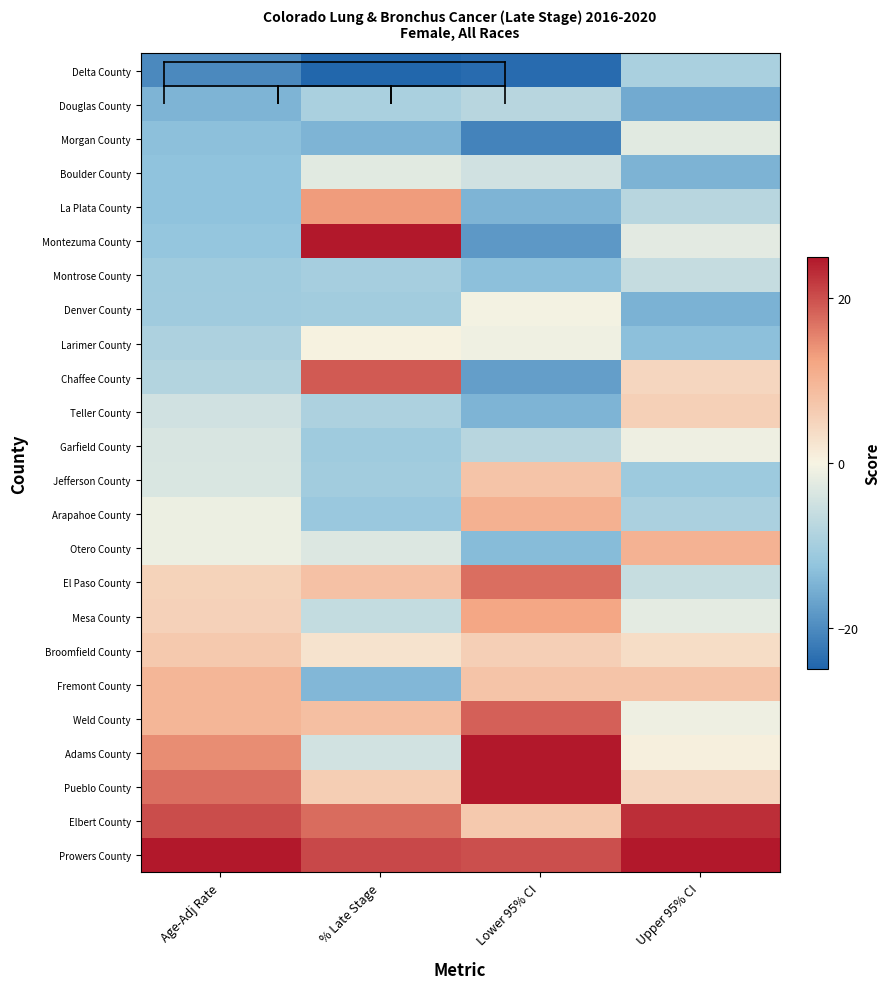

Reading right to left, transcribe all the data shown in this chart.

Delta County: Upper 95% CI=-9.5	Lower 95% CI=-24.1	% Late Stage=-24.7	Age-Adj Rate=-20.2
Douglas County: Upper 95% CI=-15.8	Lower 95% CI=-7.6	% Late Stage=-9.5	Age-Adj Rate=-14.6
Morgan County: Upper 95% CI=-2.6	Lower 95% CI=-21.0	% Late Stage=-14.5	Age-Adj Rate=-13.0
Boulder County: Upper 95% CI=-14.8	Lower 95% CI=-4.8	% Late Stage=-2.6	Age-Adj Rate=-12.5
La Plata County: Upper 95% CI=-7.7	Lower 95% CI=-14.5	% Late Stage=13.2	Age-Adj Rate=-12.5
Montezuma County: Upper 95% CI=-2.3	Lower 95% CI=-18.2	% Late Stage=46.1	Age-Adj Rate=-12.0
Montrose County: Upper 95% CI=-6.2	Lower 95% CI=-12.9	% Late Stage=-9.8	Age-Adj Rate=-10.9
Denver County: Upper 95% CI=-15.0	Lower 95% CI=-0.5	% Late Stage=-10.4	Age-Adj Rate=-10.7
Larimer County: Upper 95% CI=-13.0	Lower 95% CI=-0.8	% Late Stage=0.3	Age-Adj Rate=-9.1
Chaffee County: Upper 95% CI=4.6	Lower 95% CI=-17.6	% Late Stage=19.1	Age-Adj Rate=-8.3
Teller County: Upper 95% CI=5.5	Lower 95% CI=-14.5	% Late Stage=-9.1	Age-Adj Rate=-4.9
Garfield County: Upper 95% CI=-1.0	Lower 95% CI=-7.6	% Late Stage=-10.9	Age-Adj Rate=-3.8
Jefferson County: Upper 95% CI=-10.9	Lower 95% CI=7.6	% Late Stage=-10.4	Age-Adj Rate=-3.6
Arapahoe County: Upper 95% CI=-9.3	Lower 95% CI=10.4	% Late Stage=-11.4	Age-Adj Rate=-1.2
Otero County: Upper 95% CI=10.3	Lower 95% CI=-13.5	% Late Stage=-3.3	Age-Adj Rate=-1.2
El Paso County: Upper 95% CI=-5.9	Lower 95% CI=17.2	% Late Stage=7.9	Age-Adj Rate=5.1
Mesa County: Upper 95% CI=-2.2	Lower 95% CI=12.0	% Late Stage=-6.4	Age-Adj Rate=5.4
Broomfield County: Upper 95% CI=3.6	Lower 95% CI=5.7	% Late Stage=2.7	Age-Adj Rate=6.7
Fremont County: Upper 95% CI=7.4	Lower 95% CI=7.6	% Late Stage=-14.2	Age-Adj Rate=9.6
Weld County: Upper 95% CI=-1.0	Lower 95% CI=18.5	% Late Stage=8.3	Age-Adj Rate=9.6
Adams County: Upper 95% CI=0.8	Lower 95% CI=25.9	% Late Stage=-4.6	Age-Adj Rate=14.6
Pueblo County: Upper 95% CI=4.6	Lower 95% CI=25.9	% Late Stage=5.9	Age-Adj Rate=17.2
Elbert County: Upper 95% CI=23.0	Lower 95% CI=6.7	% Late Stage=17.5	Age-Adj Rate=20.1
Prowers County: Upper 95% CI=57.6	Lower 95% CI=20.0	% Late Stage=20.6	Age-Adj Rate=50.1